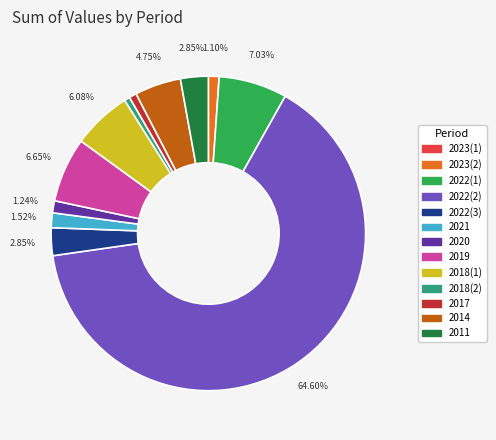

Between 2017 and 2011, which is larger?

2011